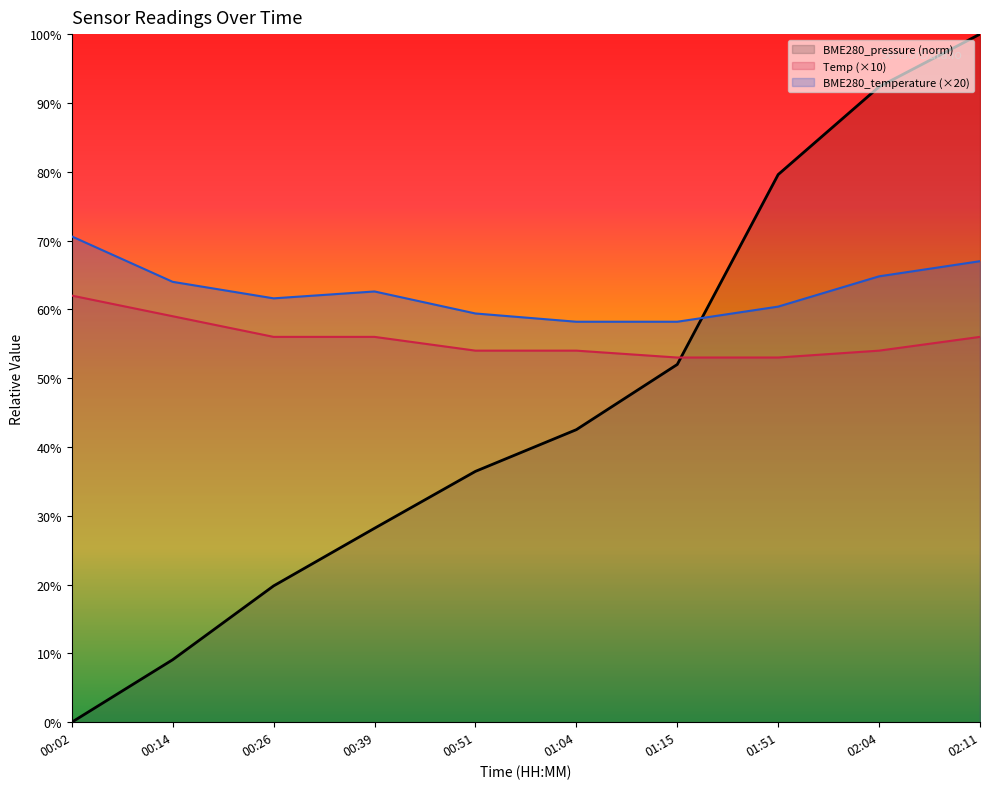

Reading left to right, what are all the values shown in this chart?

BME280_pressure: 00:02=0.0	00:14=9.1	00:26=19.8	00:39=28.2	00:51=36.5	01:04=42.5	01:15=52.0	01:51=79.6	02:04=92.3	02:11=100.0
Temp: 00:02=62.0	00:14=59.0	00:26=56.0	00:39=56.0	00:51=54.0	01:04=54.0	01:15=53.0	01:51=53.0	02:04=54.0	02:11=56.0
BME280_temperature: 00:02=70.6	00:14=64.0	00:26=61.6	00:39=62.6	00:51=59.4	01:04=58.2	01:15=58.2	01:51=60.4	02:04=64.8	02:11=67.0